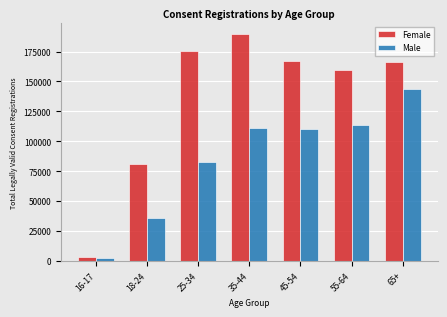

Where is Male nearest to the value 73117?

25-34